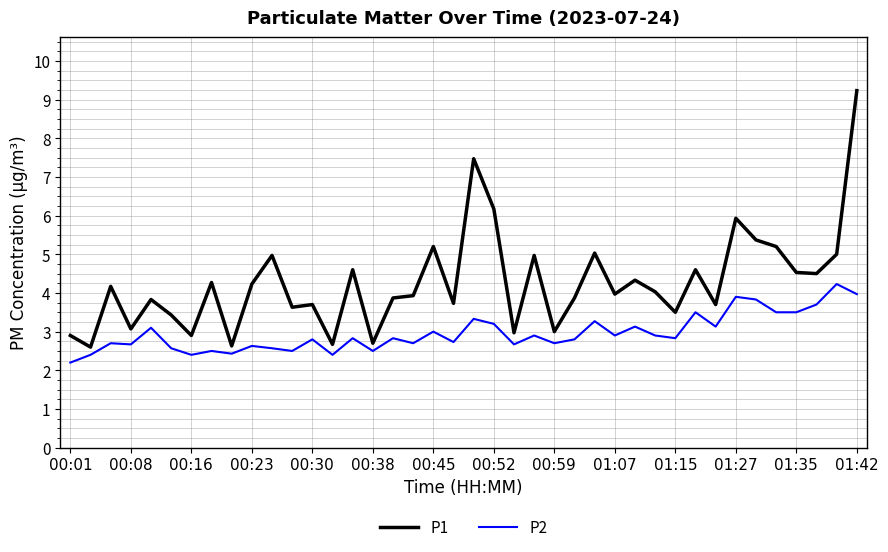

What is the smallest value displayed?

2.2